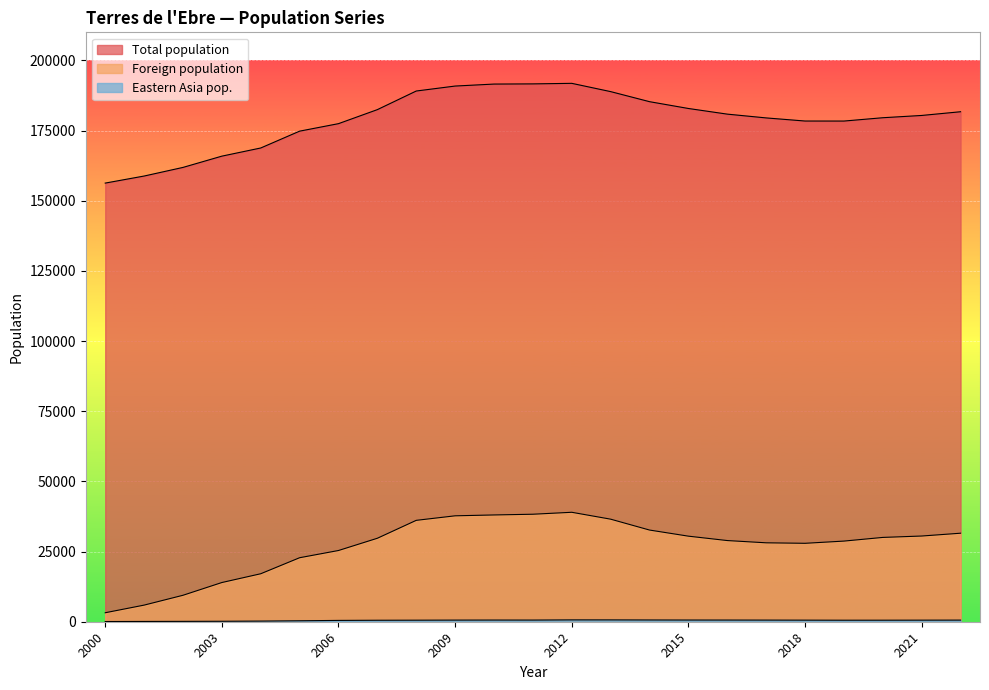

Reading left to right, what are all the values shown in this chart?

Total population: 2022=181708	2021=180383	2020=179574	2019=178387	2018=178398	2017=179508	2016=180855	2015=182867	2014=185294	2013=188878	2012=191826	2011=191631	2010=191568	2009=190860	2008=189091	2007=182462	2006=177462	2005=174792	2004=168793	2003=165887	2002=161871	2001=158797	2000=156284
Foreign population: 2022=31539	2021=30537	2020=30040	2019=28731	2018=27944	2017=28120	2016=28922	2015=30487	2014=32667	2013=36541	2012=38996	2011=38302	2010=38045	2009=37738	2008=36123	2007=29742	2006=25378	2005=22803	2004=17095	2003=13964	2002=9423	2001=5918	2000=3200
Eastern Asia pop.: 2022=579	2021=562	2020=547	2019=541	2018=563	2017=583	2016=597	2015=604	2014=624	2013=650	2012=654	2011=591	2010=598	2009=582	2008=551	2007=527	2006=471	2005=341	2004=231	2003=167	2002=130	2001=103	2000=68